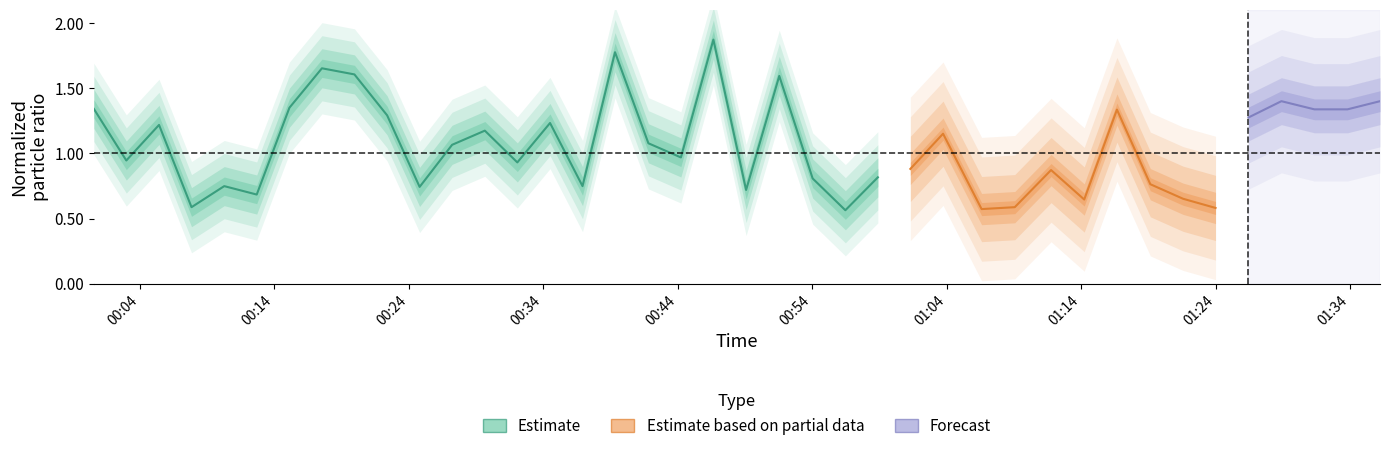

Where does the data first go above 1?

00:04